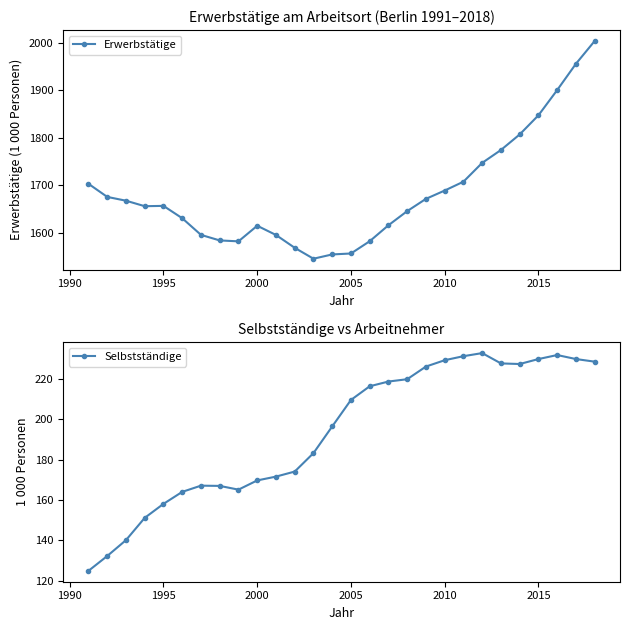

Count the number of categories in the chart.

28